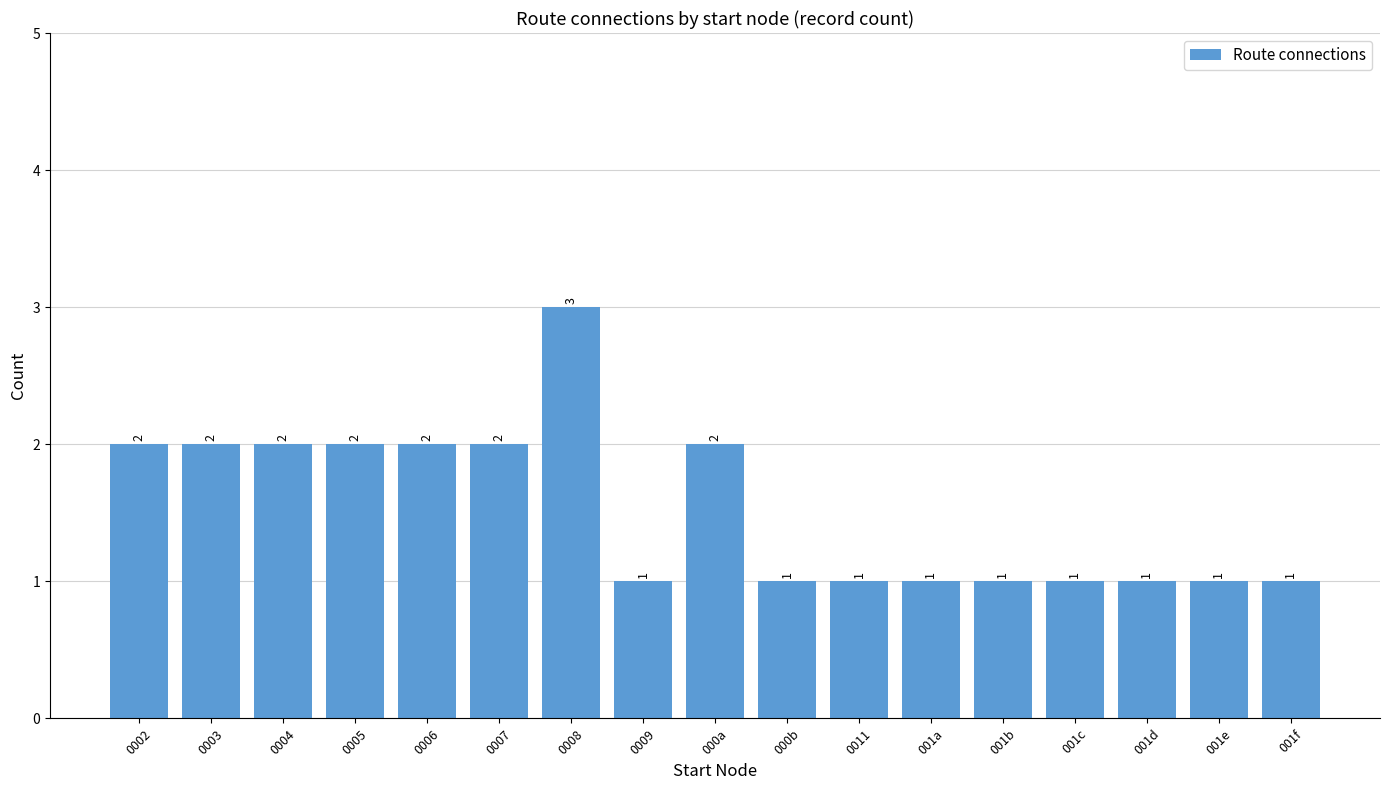

Does the chart contain stacked bars?

No